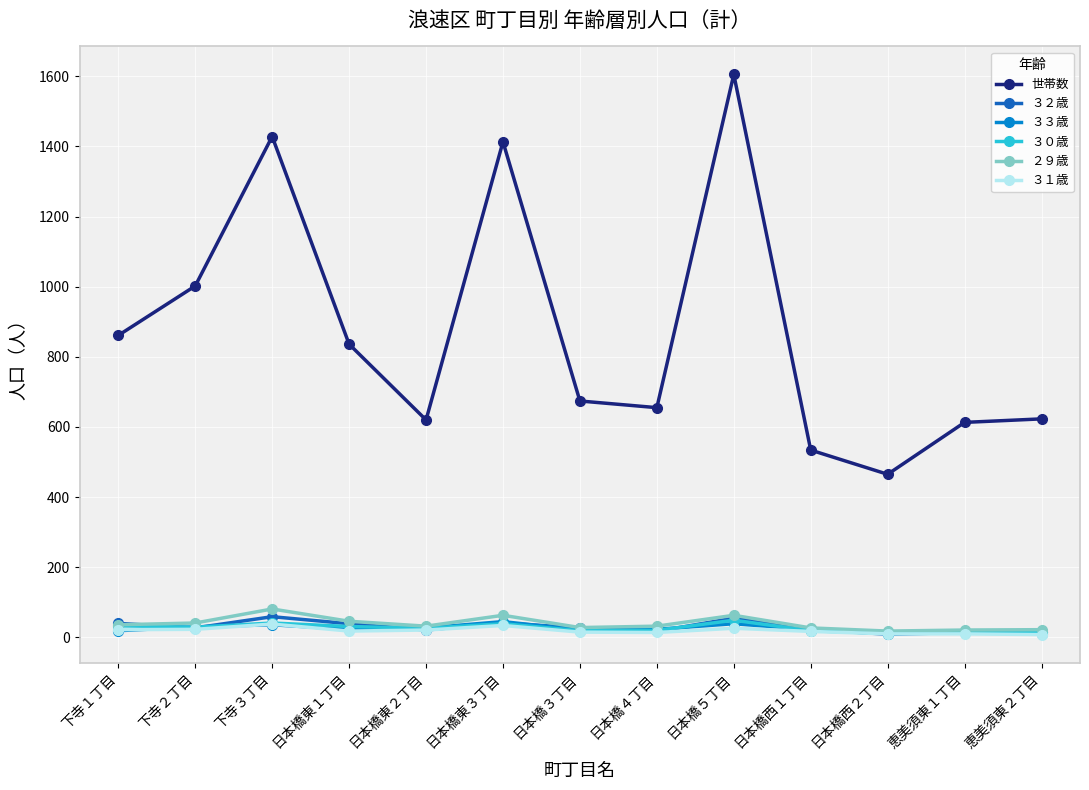

The ３２歳 series shows 55 at 日本橋５丁目. True or false?

True